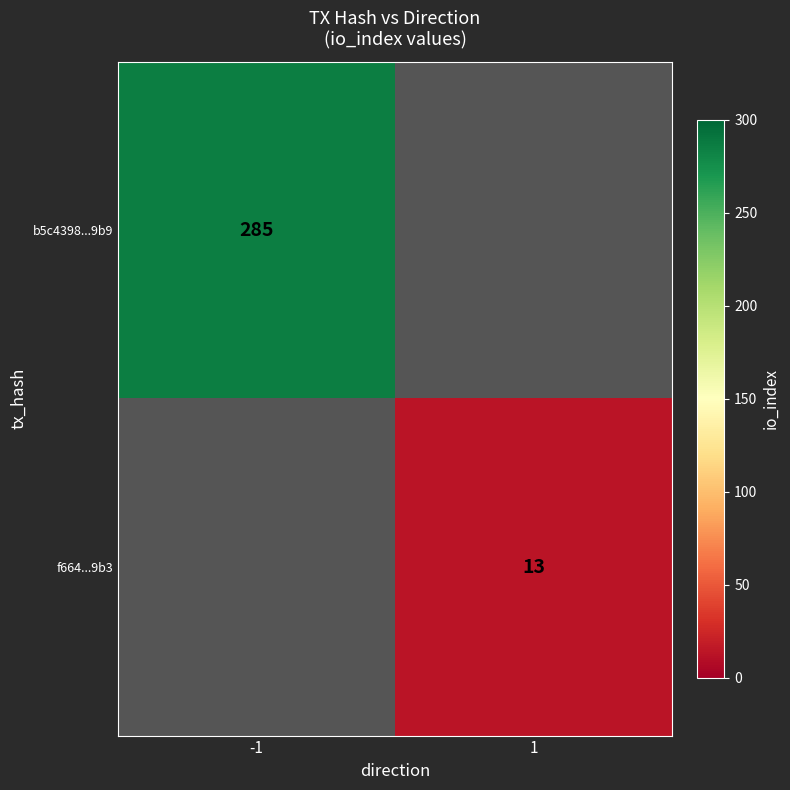

True or false: b5c4398...9b9 has a value of 60 at -1.

False